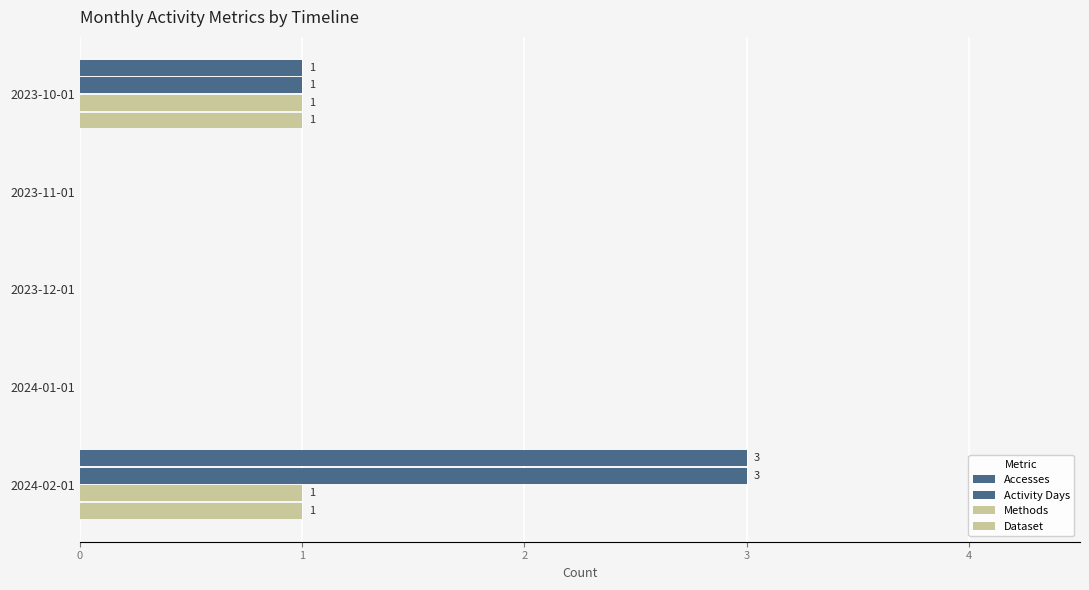

Count the number of categories in the chart.

5